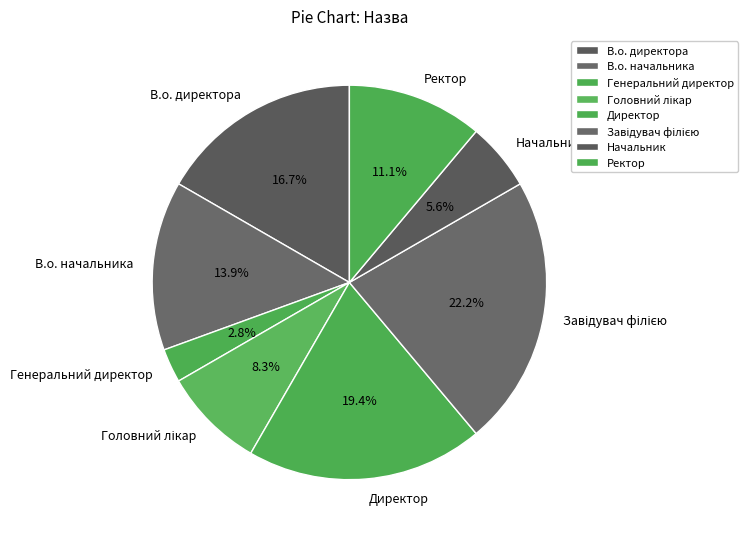

What is the smallest slice in the pie chart?

Генеральний директор